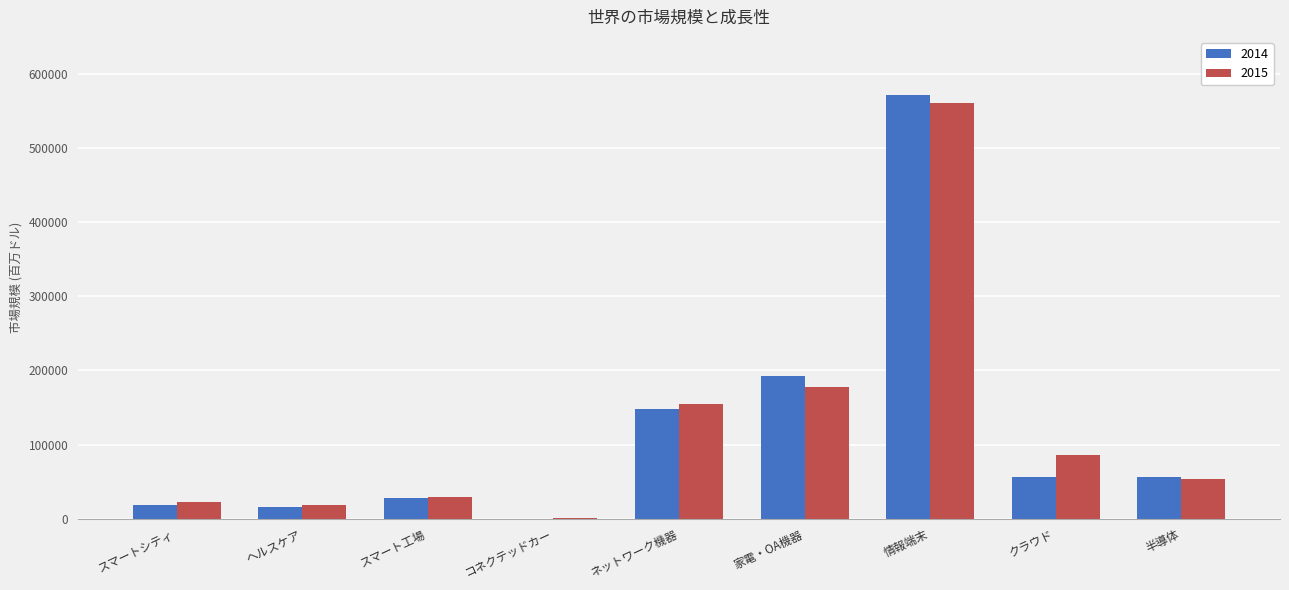

Where does the 2014 series first go above 55672?

ネットワーク機器